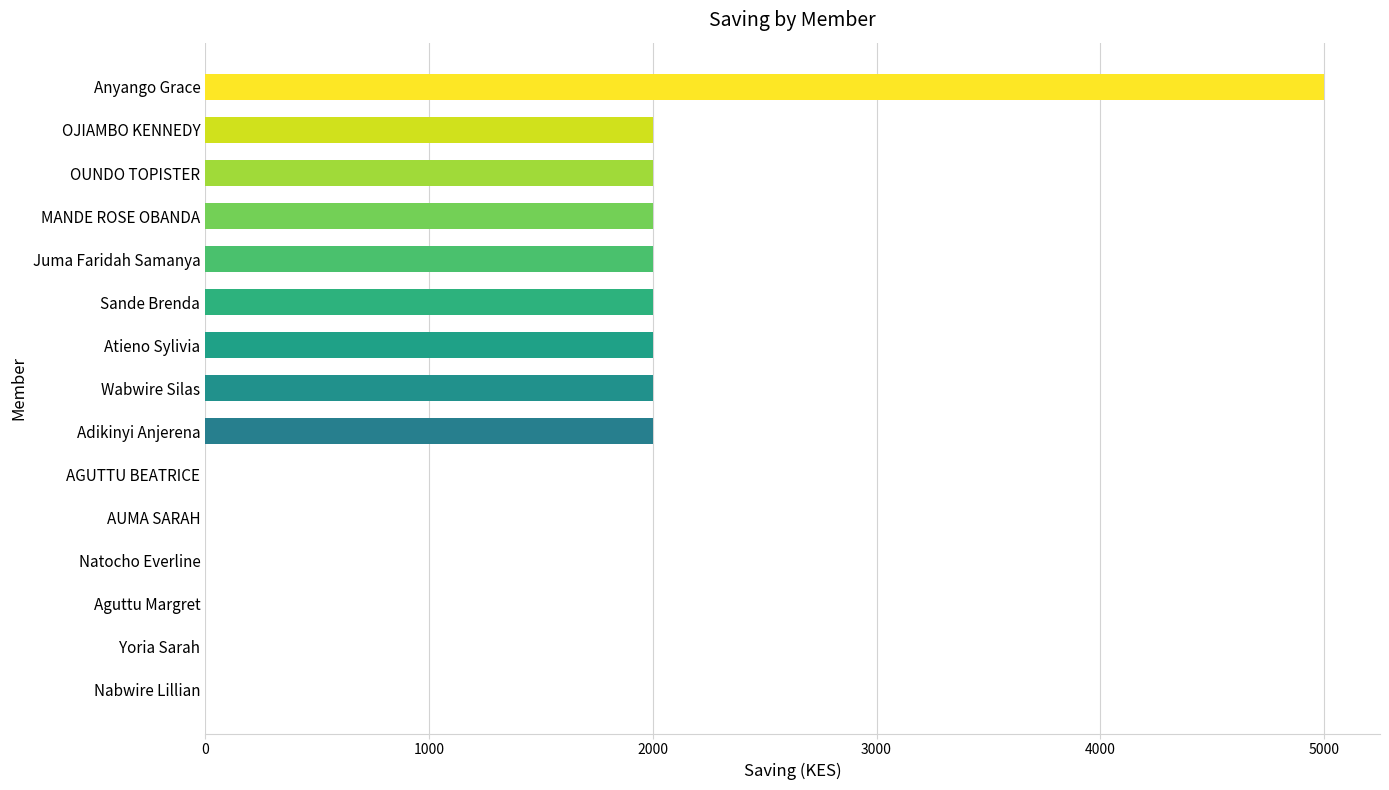

The value at Adikinyi Anjerena is 479. True or false?

False